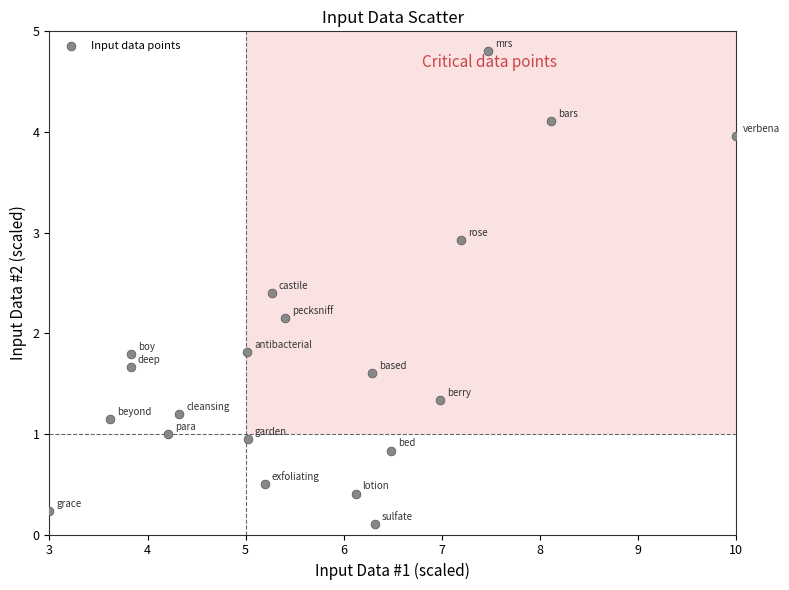

What is the range of X values (max minus min)?

7.0